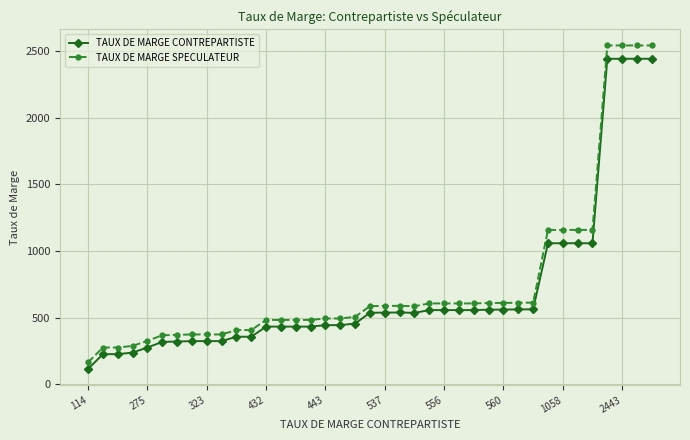

At how many categories does at least one series exceed 1655?

4